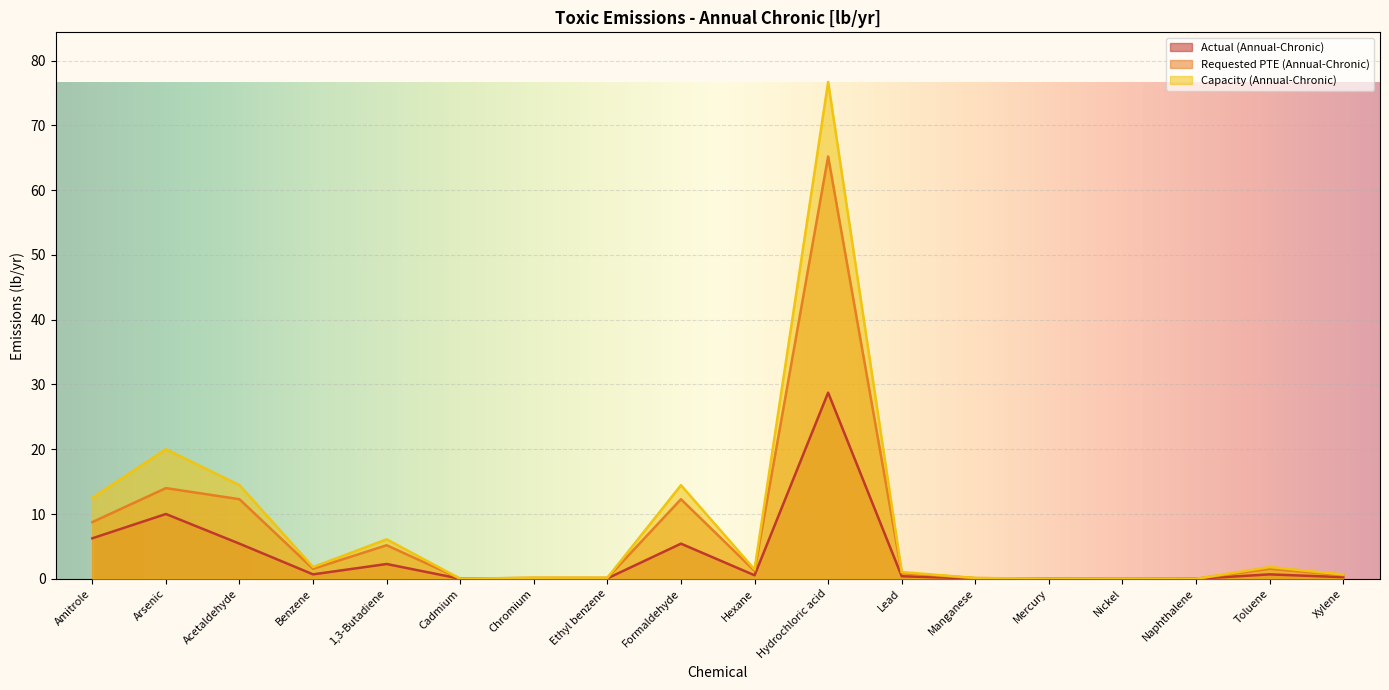

The value of Actual (Annual-Chronic) at Xylene is 0.2. True or false?

True